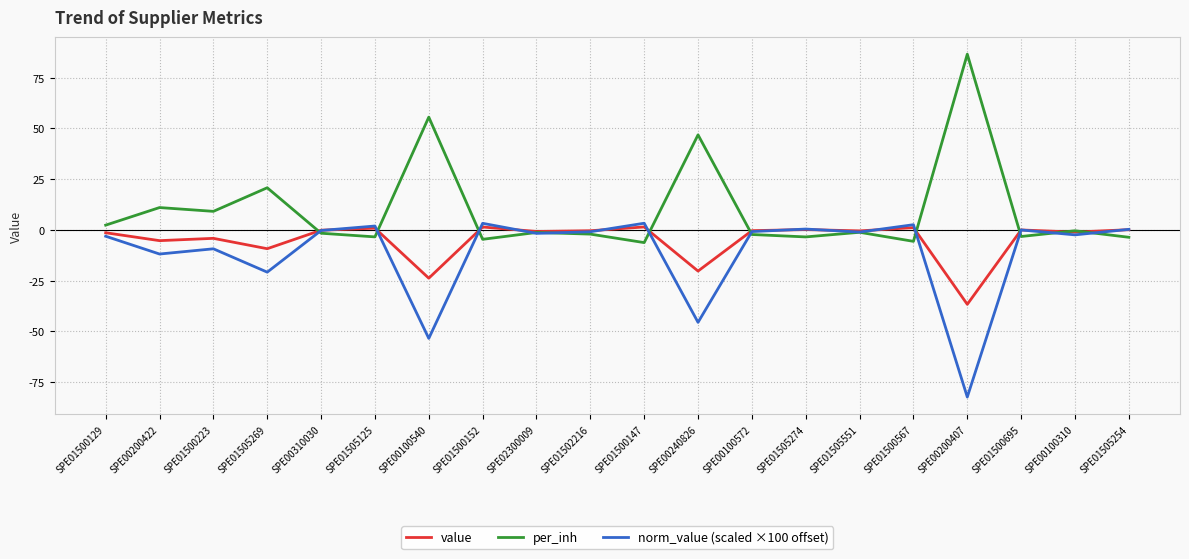

What is the highest value of the value series?

1.5